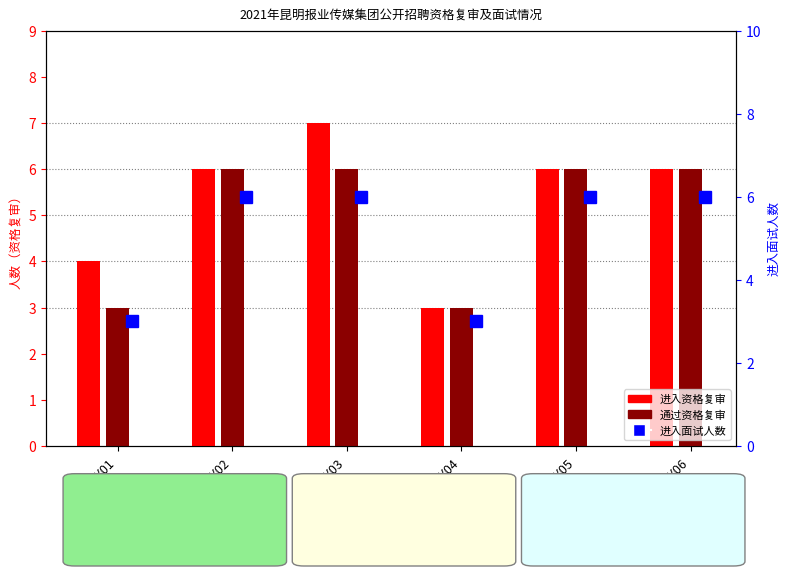

Rank the categories by 进入面试 value from highest to lowest.

BY02, BY03, BY05, BY06, BY01, BY04